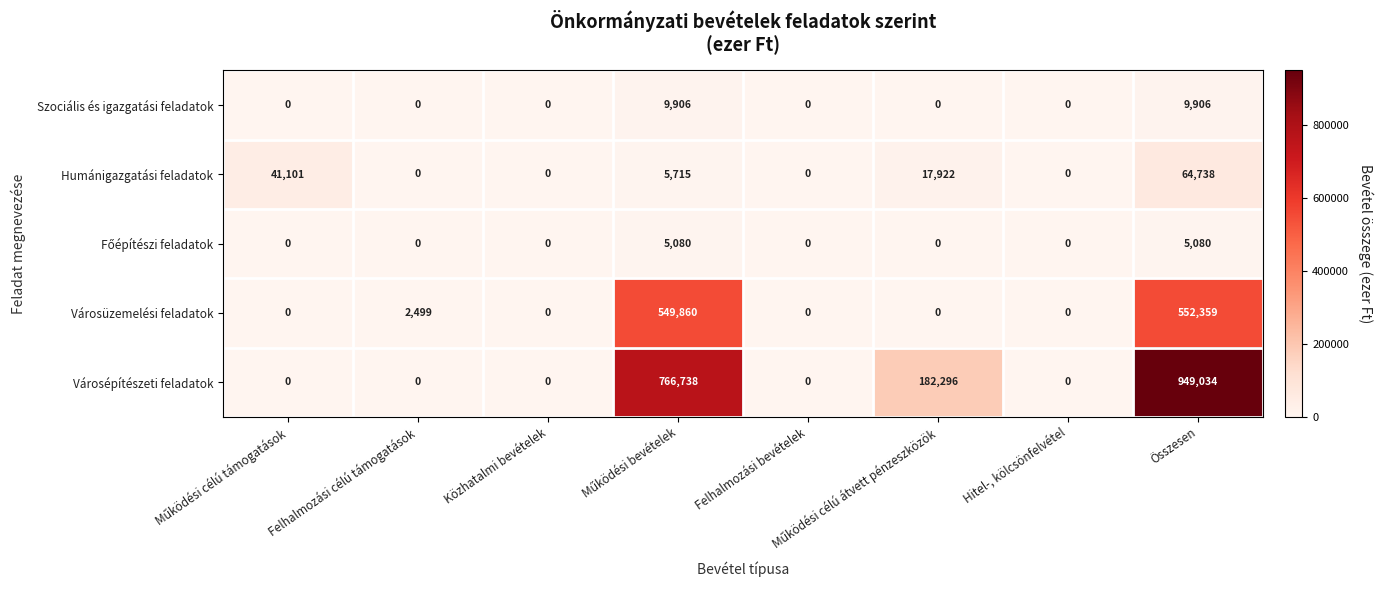

Which series has the largest total across all categories?

Városépítészeti feladatok